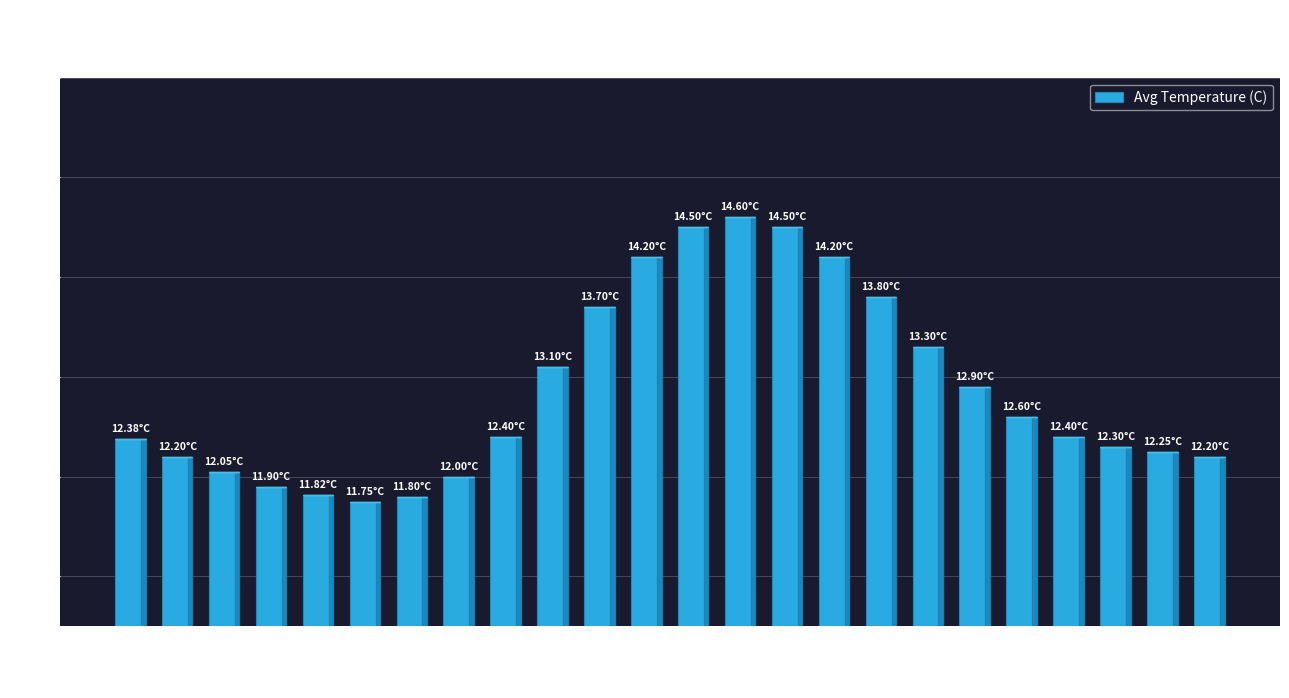

Are the bars horizontal?

No